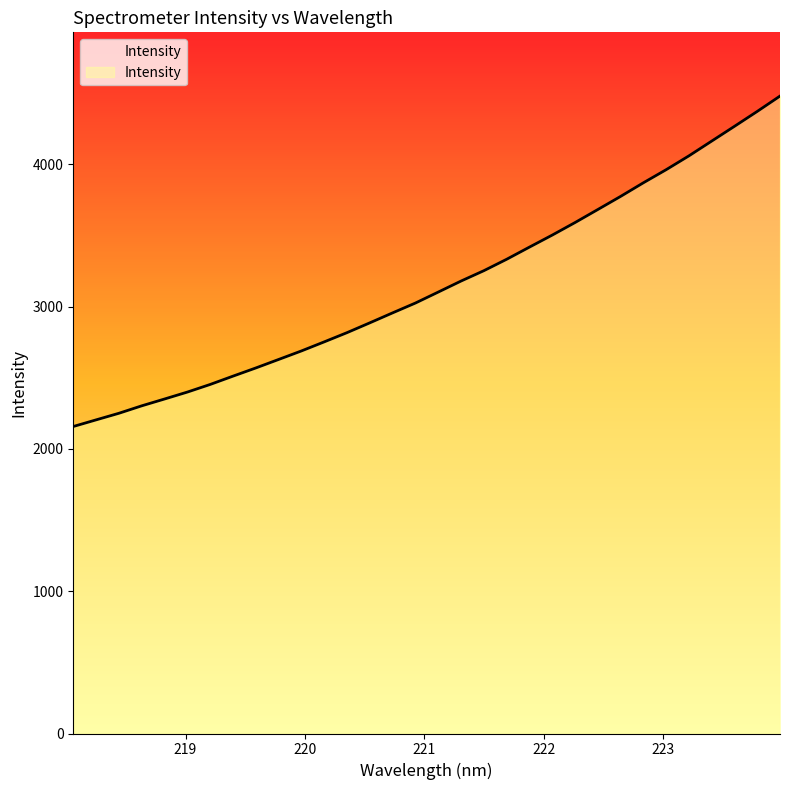

What is the minimum value shown in the chart?

2157.5